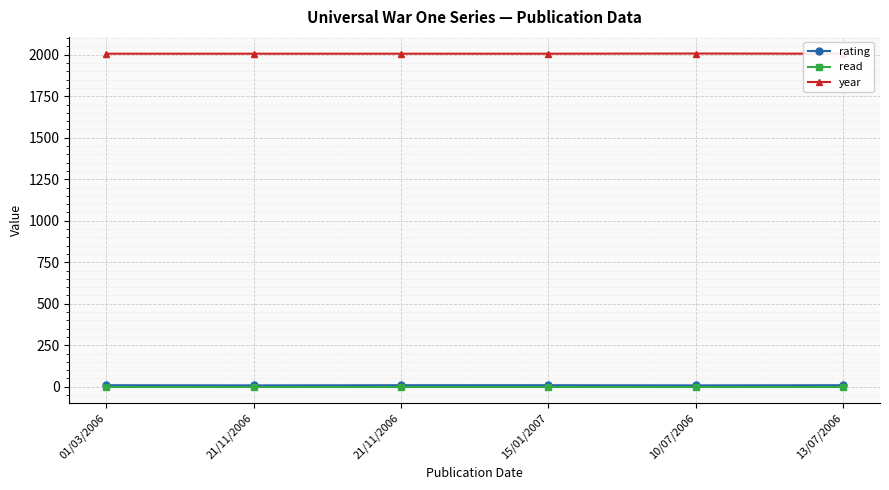

What is the difference between the maximum and minimum values in the year series?

1